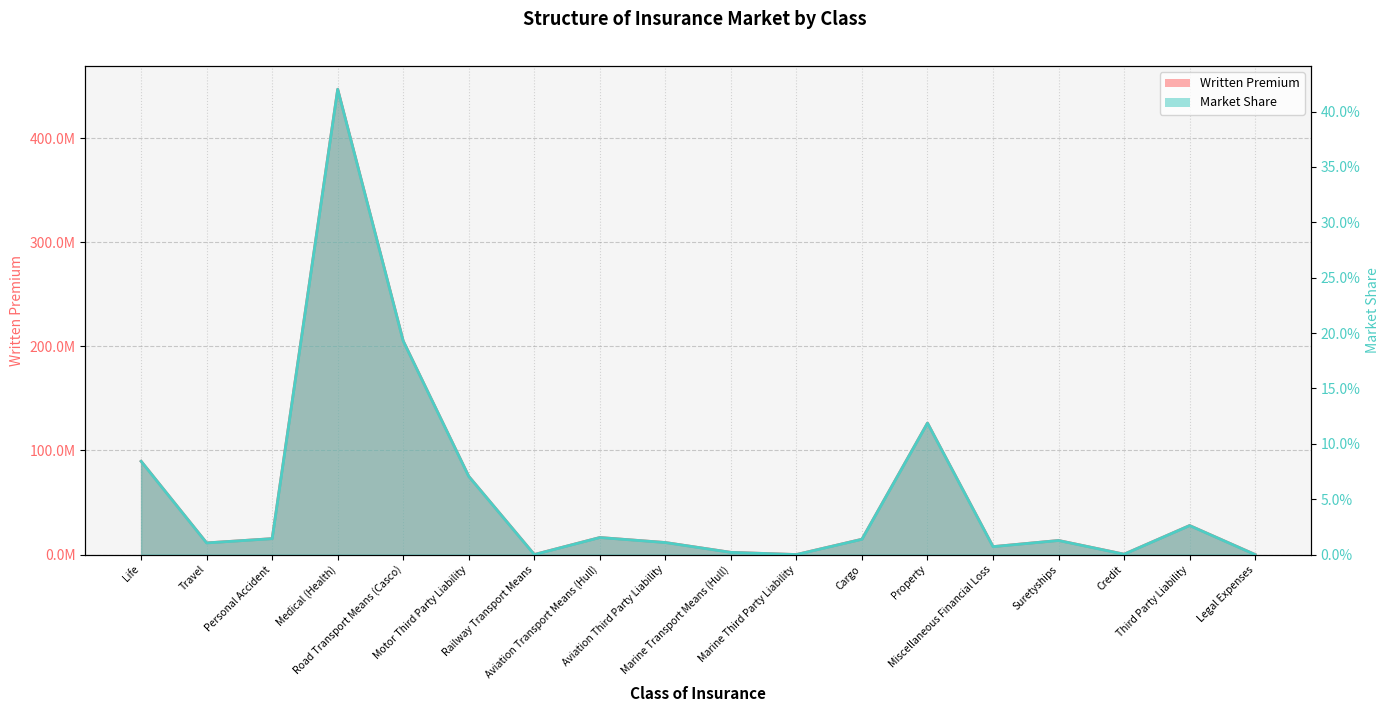

How many interior local valleys does the Written Premium series have?

5